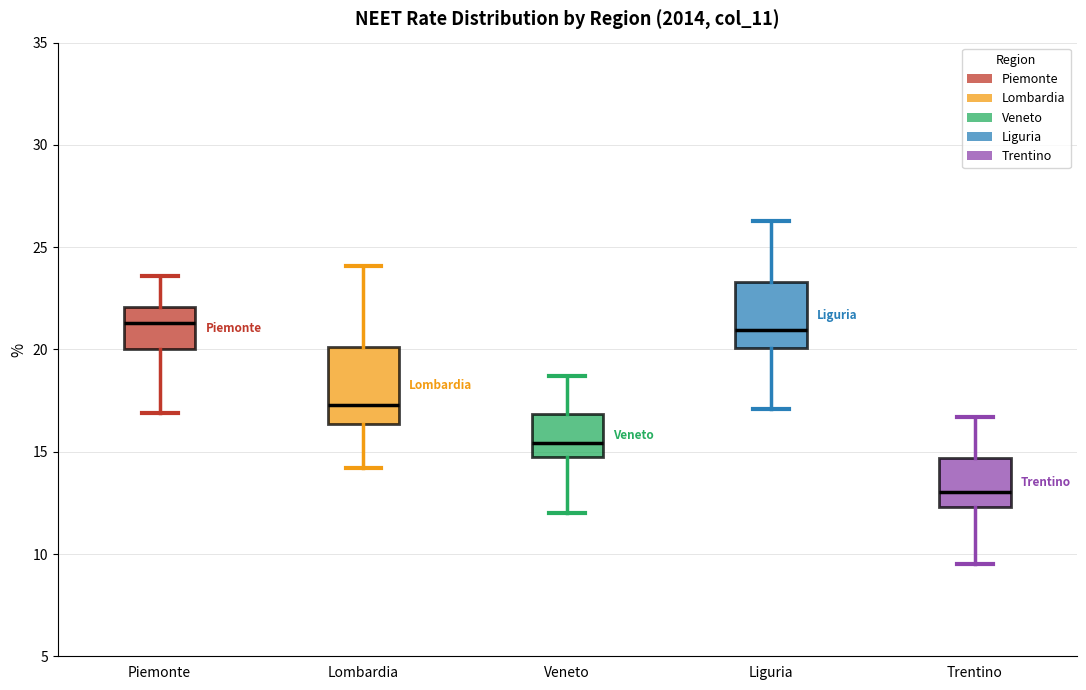

Reading left to right, read every box against the y-axis: the position of its median line, the range the box covers, and the ends of its whiskers. The values are not printed on the chart, so give them approximately, as read against the axis.

Piemonte: median 21.5, box 20.0 to 22.0, whiskers 17.0 to 23.5
Lombardia: median 17.5, box 16.5 to 20.0, whiskers 14.0 to 24.0
Veneto: median 15.5, box 15.0 to 17.0, whiskers 12.0 to 18.5
Liguria: median 21.0, box 20.0 to 23.5, whiskers 17.0 to 26.5
Trentino: median 13.0, box 12.5 to 14.5, whiskers 9.5 to 16.5